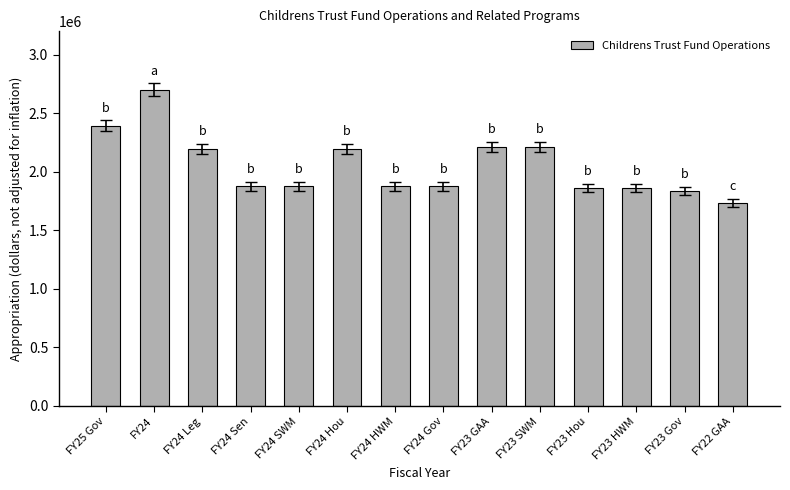

How many data points does each series have?

14